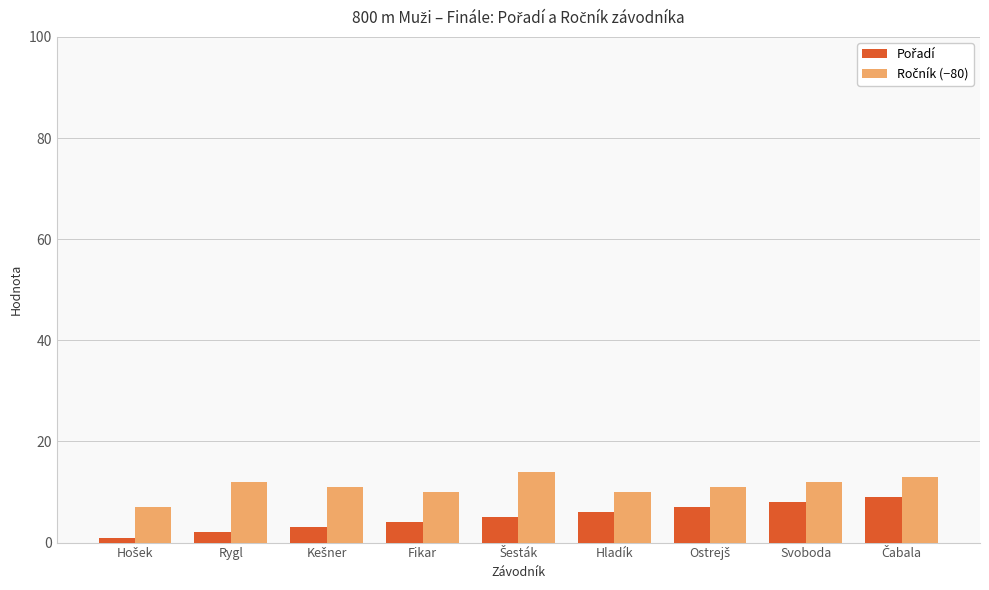

How many distinct data groups are displayed?

2